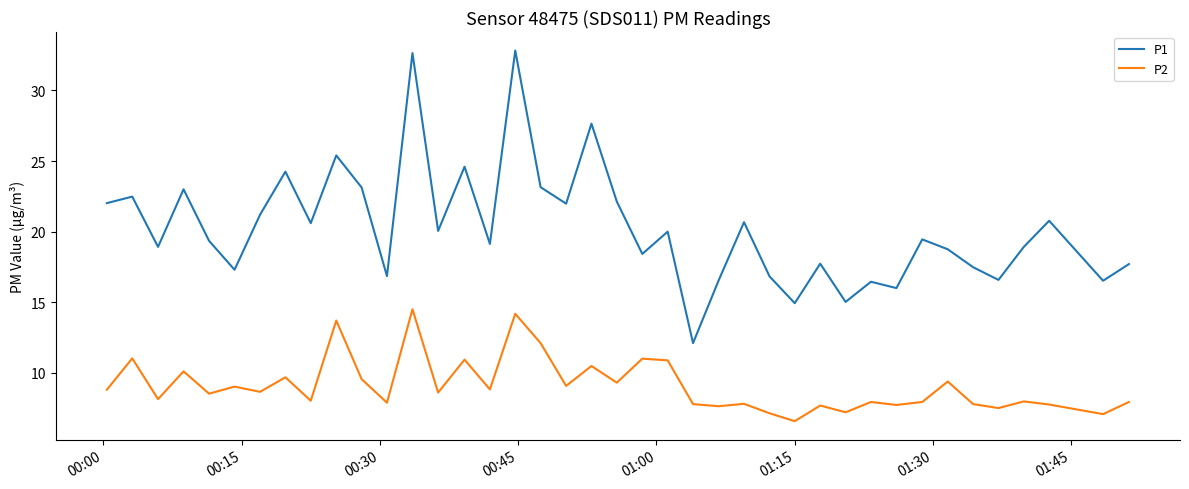

Which series has the largest total across all categories?

P1